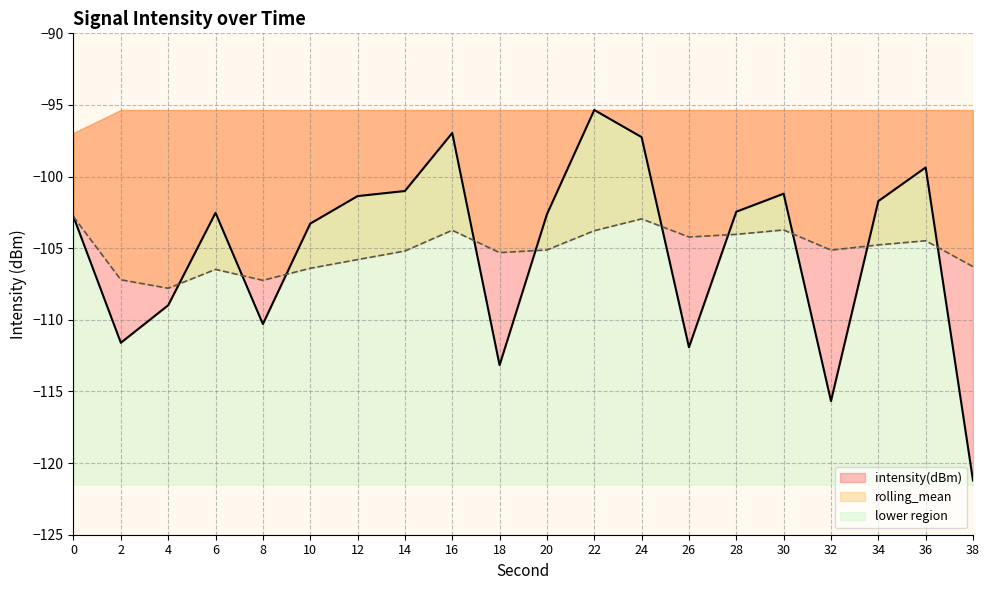

Reading left to right, extract all data points from this chart.

intensity(dBm): -102.8	-111.6	-109.0	-102.5	-110.3	-103.3	-101.4	-101.0	-97.0	-113.2	-102.6	-95.4	-97.2	-111.9	-102.5	-101.2	-115.7	-101.7	-99.4	-121.2
rolling_mean: -102.8	-107.2	-107.8	-106.5	-107.2	-106.4	-105.8	-105.2	-103.7	-105.3	-105.1	-103.8	-103.0	-104.2	-104.0	-103.7	-105.1	-104.8	-104.5	-106.3